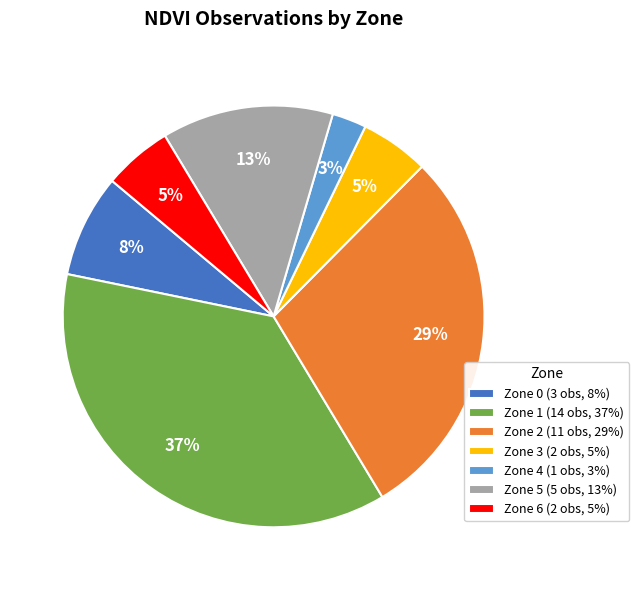

What is the smallest slice in the pie chart?

Zone 4